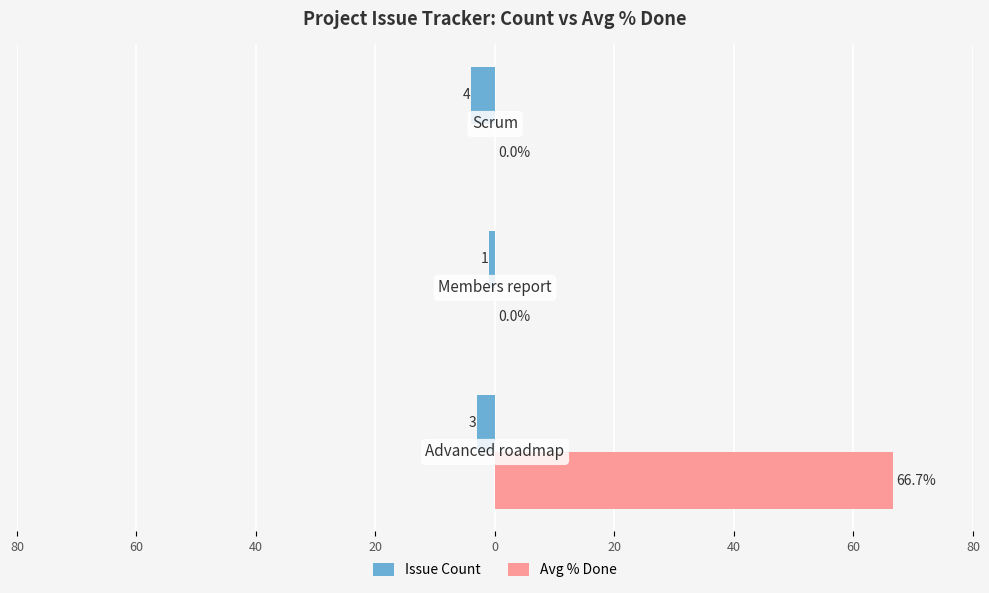

What are all the series names shown in the legend?

Issue Count, Avg % Done